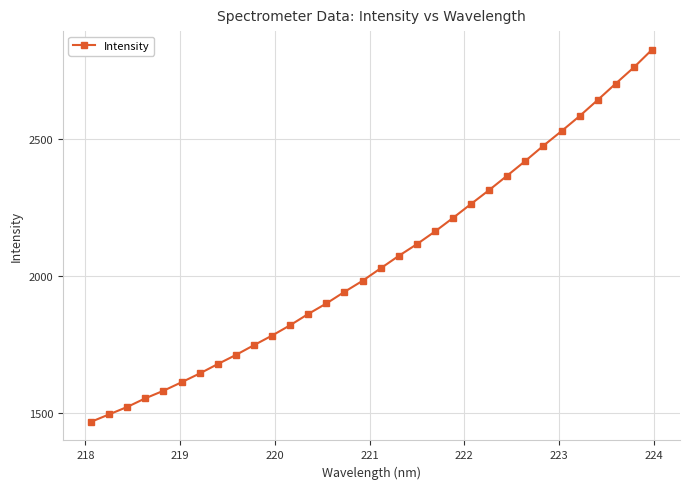

What is the value of the 20th point from the left?

2163.2